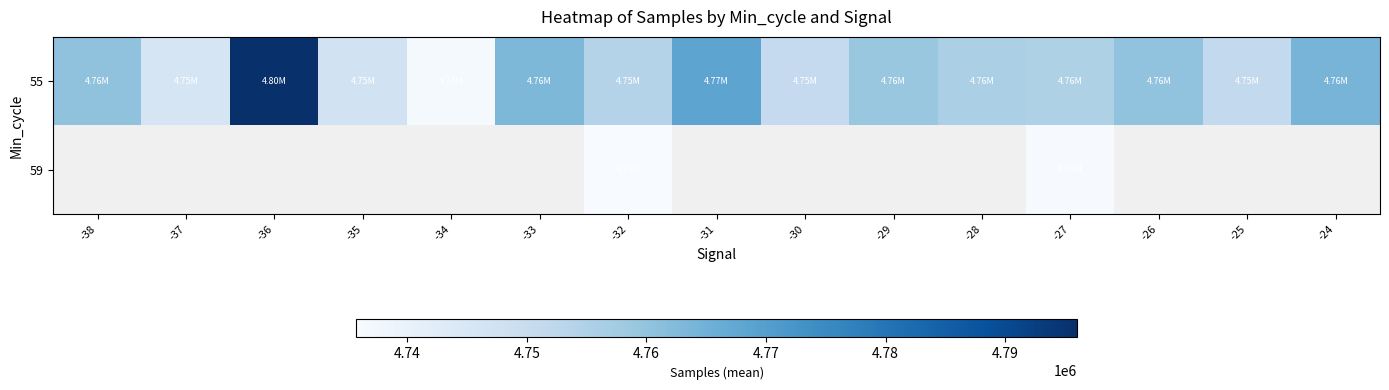

At how many categories does at least one series exceed 4762841?

4